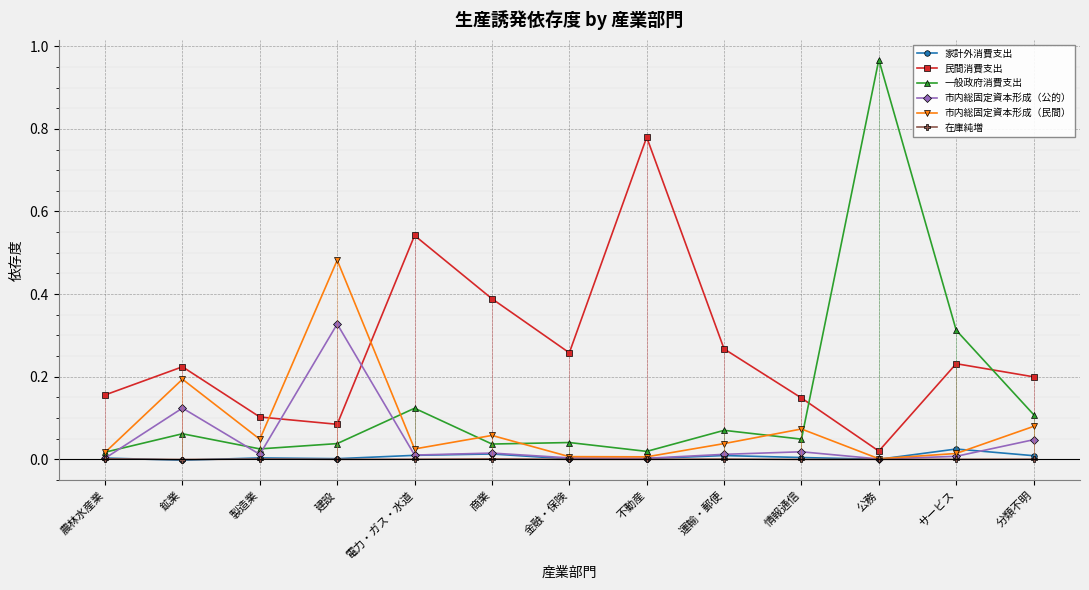

The value of 家計外消費支出 at 農林水産業 is 0.0. True or false?

False